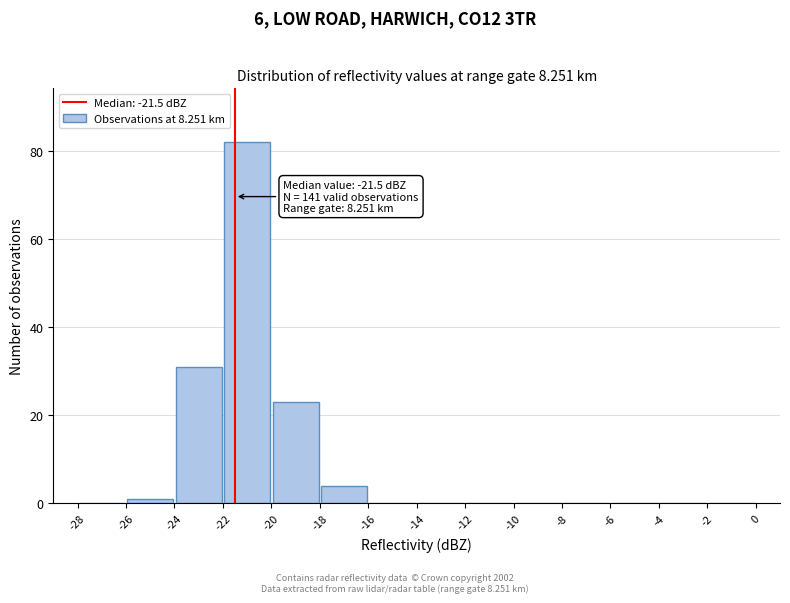

Which range on the x-axis has the tallest bar?

-22 to -20